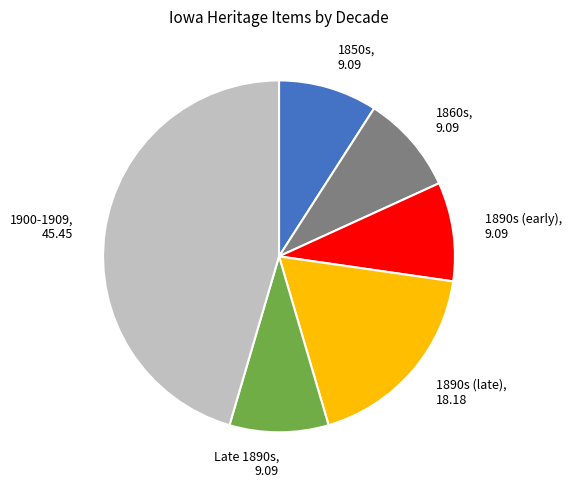

Which category has the biggest portion of the pie?

1900-1909